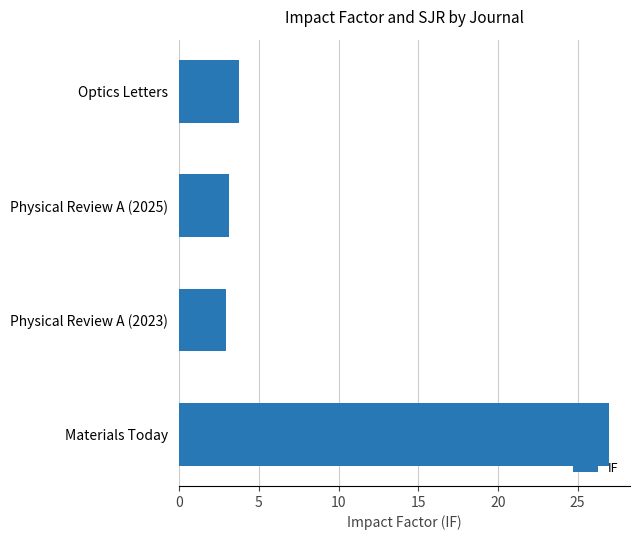

True or false: the data shows 5.9 at Optics Letters.

False